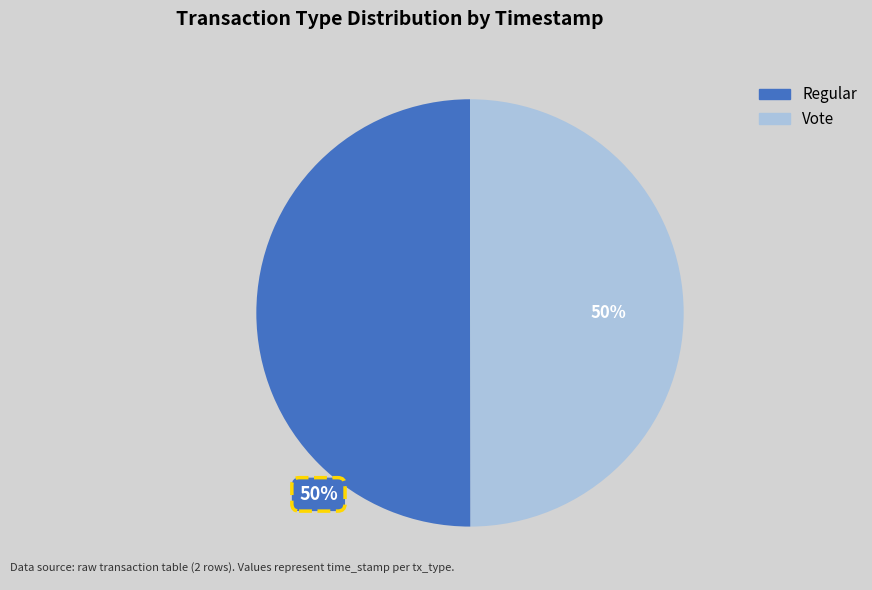

To the nearest percent, what is the combined percentage of Regular and Vote?

100%